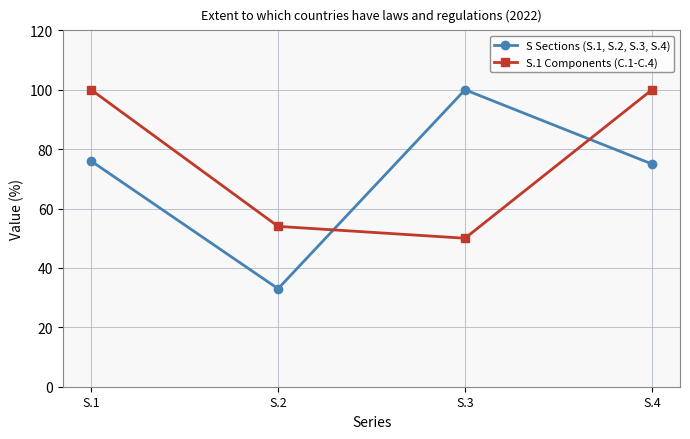

What is the highest value of the S Sections (S.1, S.2, S.3, S.4) series?

100